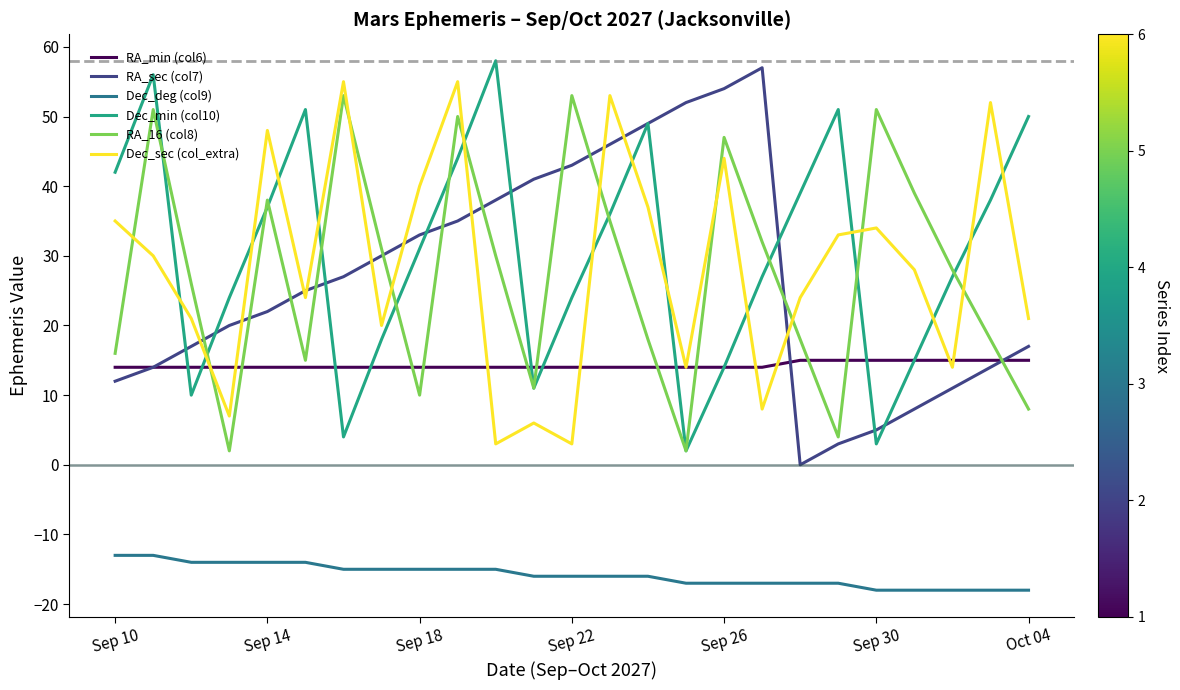

What is the minimum value shown in the chart?

-18